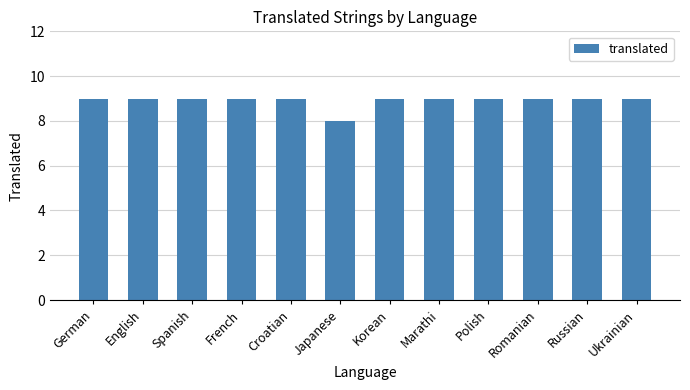

What is the ratio of the value at English to the value at French?

1.0